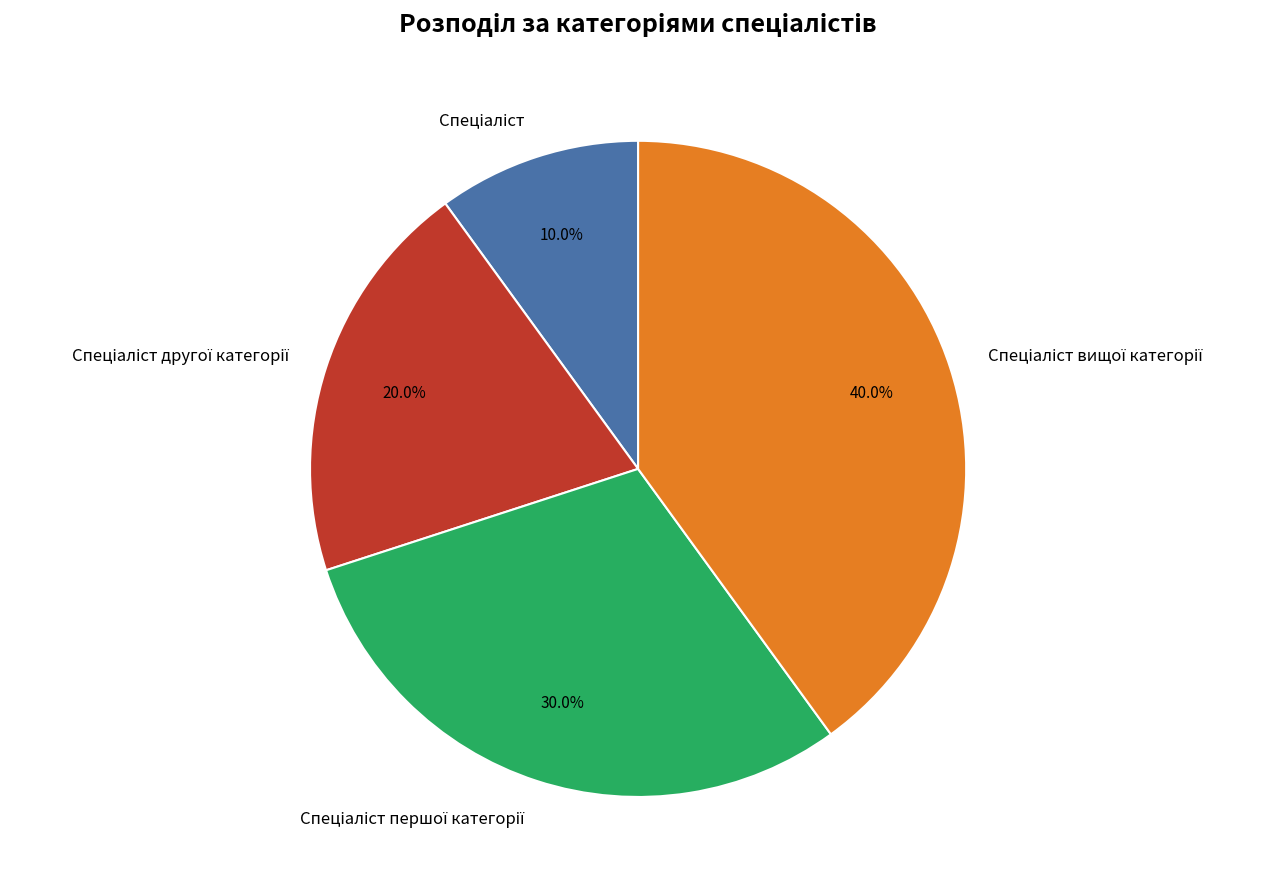

Is there a majority slice in this chart?

No